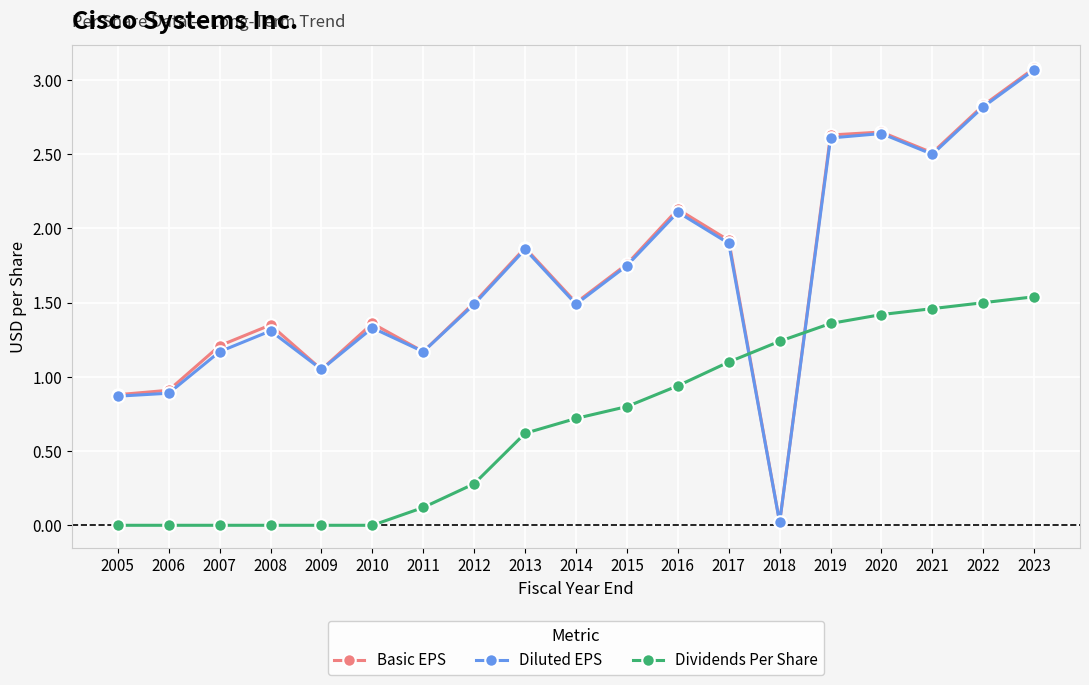

What is the difference between the maximum and second lowest values in the Diluted EPS series?

2.2